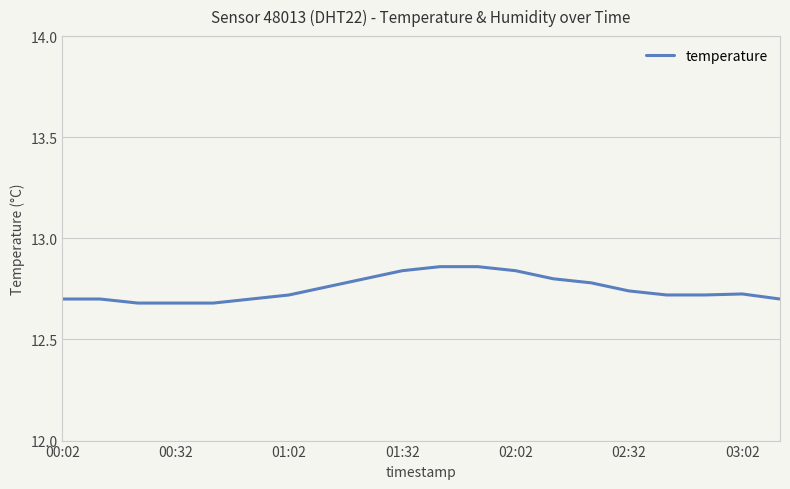

Count the number of categories in the chart.

20